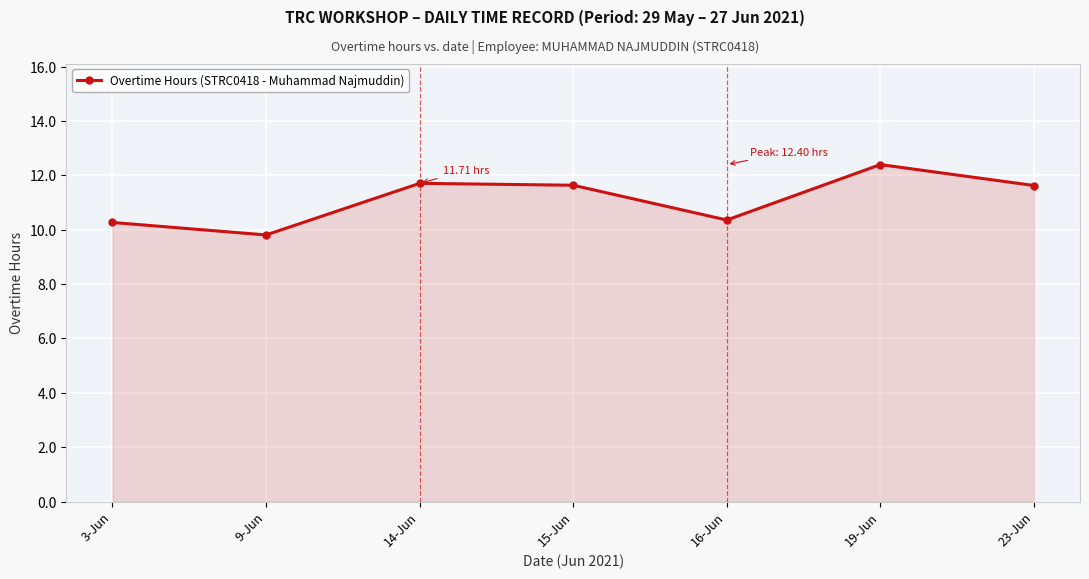

What is the ratio of the value at 3-Jun to the value at 16-Jun?

1.0